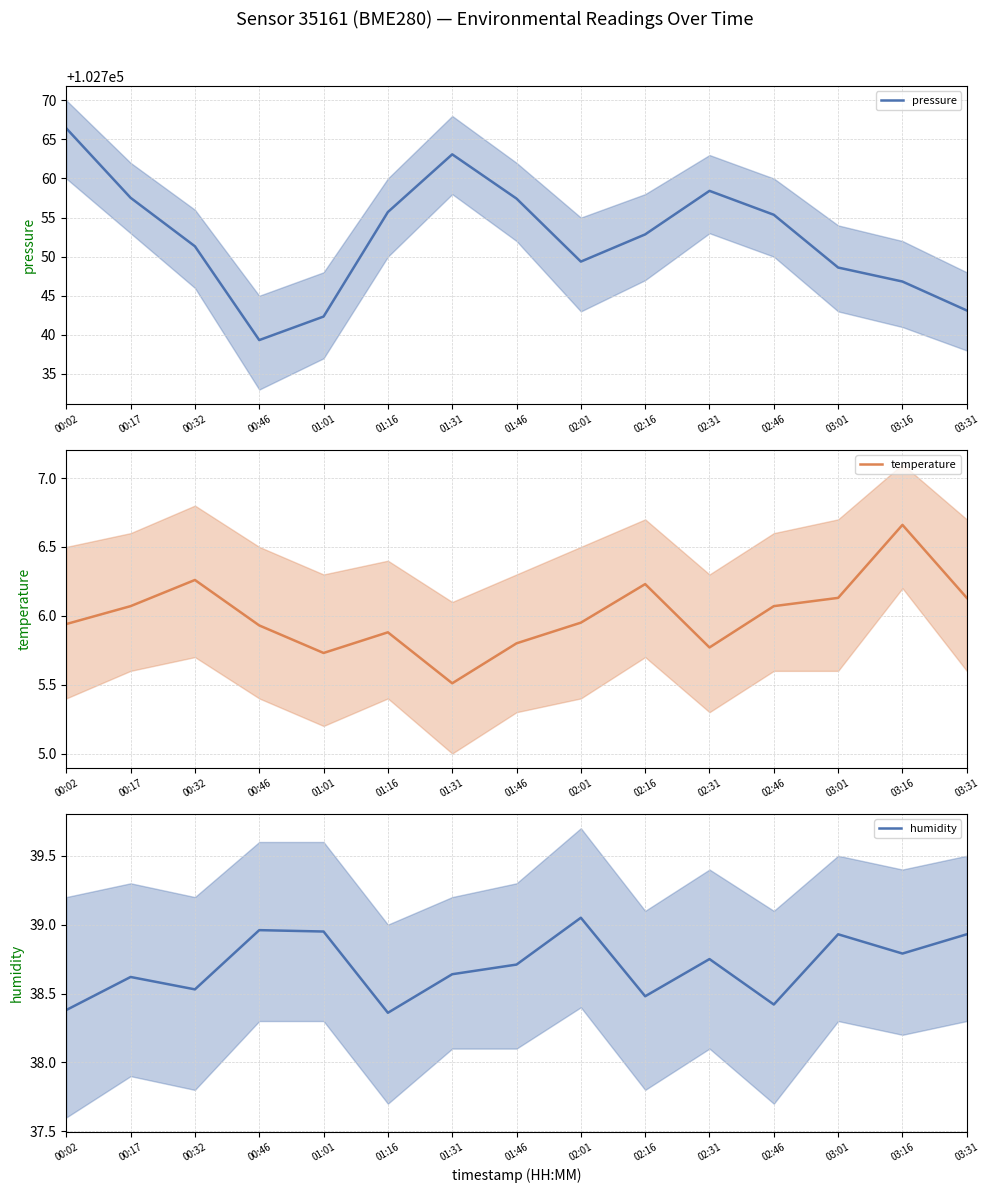

Reading left to right, what are all the values shown in this chart?

pressure: 00:02=102766.4	00:17=102757.5	00:32=102751.3	00:46=102739.3	01:01=102742.3	01:16=102755.7	01:31=102763.1	01:46=102757.4	02:01=102749.4	02:16=102752.9	02:31=102758.4	02:46=102755.4	03:01=102748.6	03:16=102746.8	03:31=102743.1
temperature: 00:02=5.9	00:17=6.1	00:32=6.3	00:46=5.9	01:01=5.7	01:16=5.9	01:31=5.5	01:46=5.8	02:01=6.0	02:16=6.2	02:31=5.8	02:46=6.1	03:01=6.1	03:16=6.7	03:31=6.1
humidity: 00:02=38.4	00:17=38.6	00:32=38.5	00:46=39.0	01:01=39.0	01:16=38.4	01:31=38.6	01:46=38.7	02:01=39.0	02:16=38.5	02:31=38.8	02:46=38.4	03:01=38.9	03:16=38.8	03:31=38.9